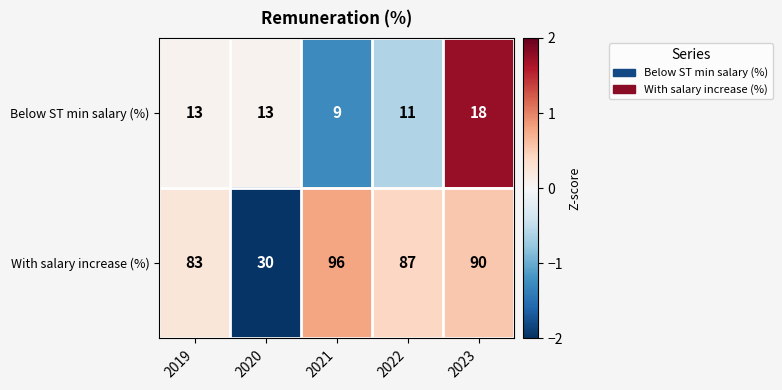

Which series has the largest total across all categories?

With salary increase (%)